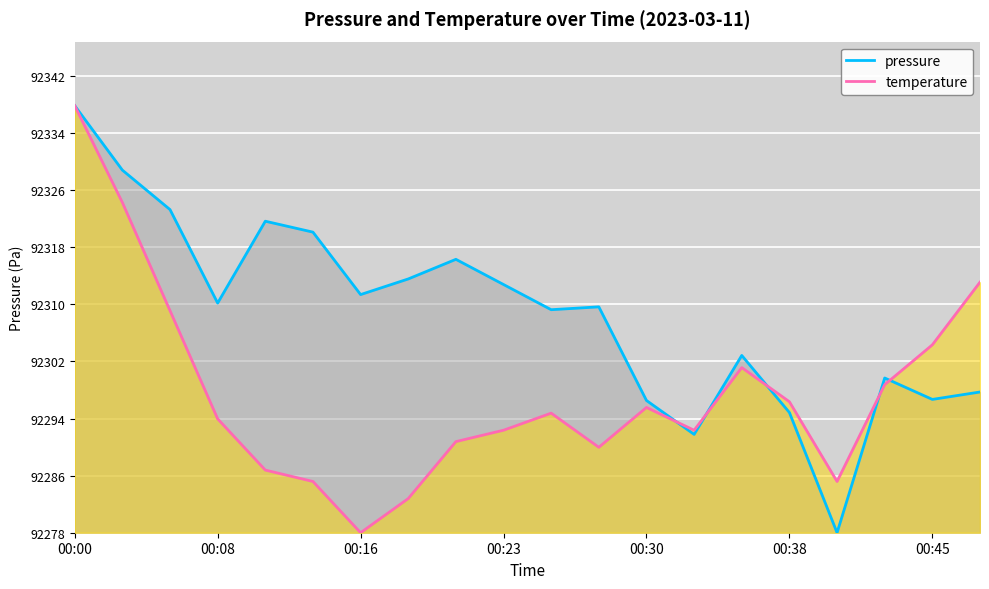

Does the chart display data point markers on the line(s)?

No